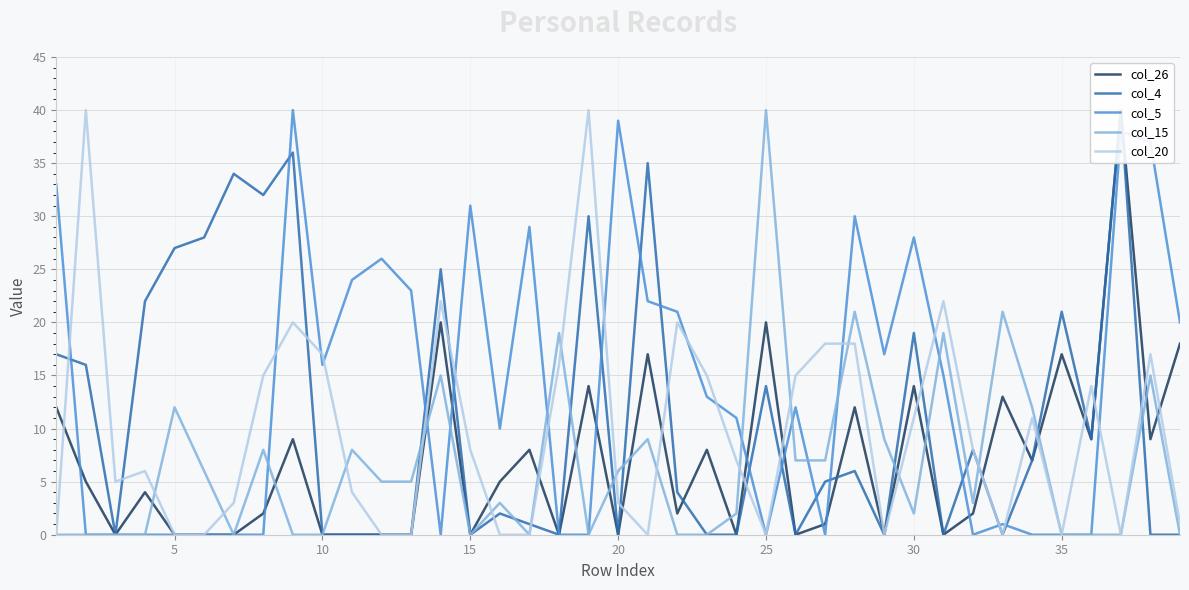

At how many categories does at least one series exceed 16?

31